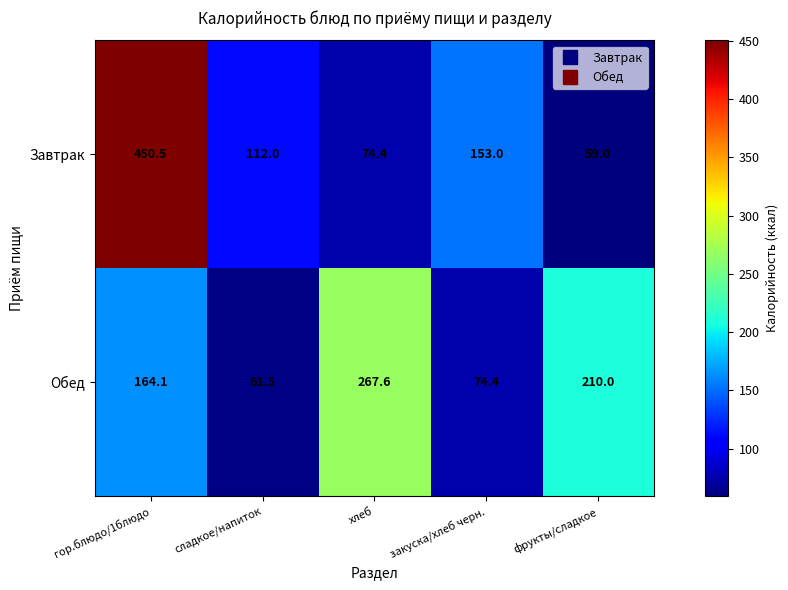

What is the maximum value shown in the chart?

450.5